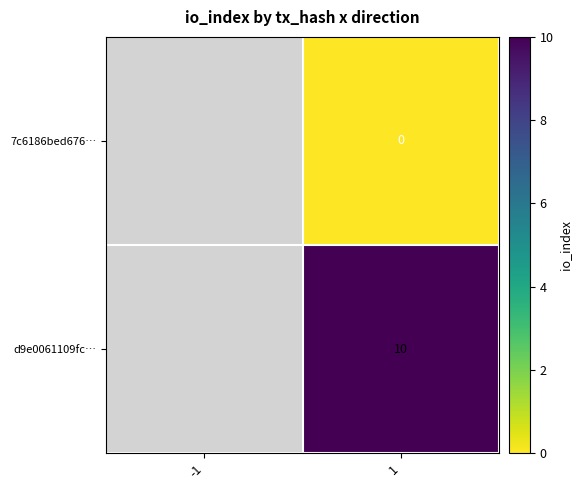

Count the number of data series in this chart.

2